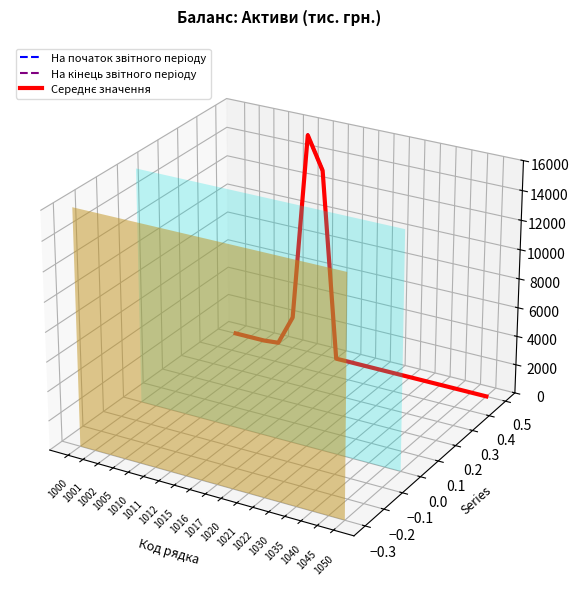

Which series changed the most between 1021 and 1030?

На початок звітного періоду